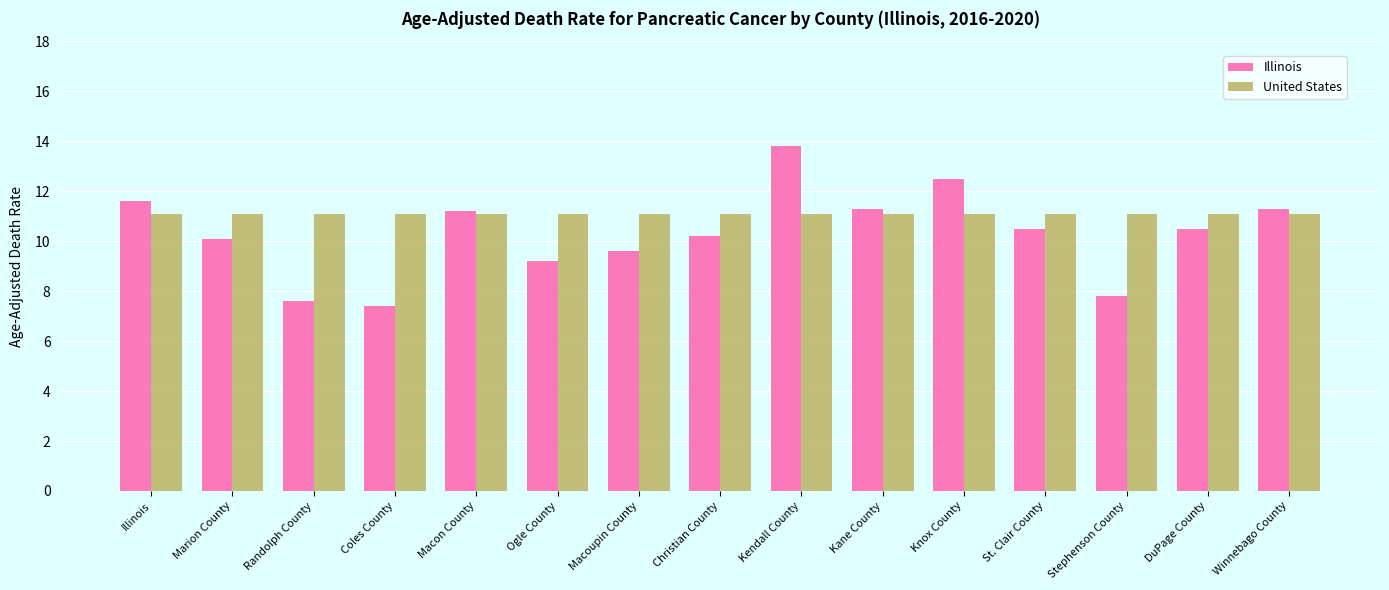

How many bars are there in each group?

2